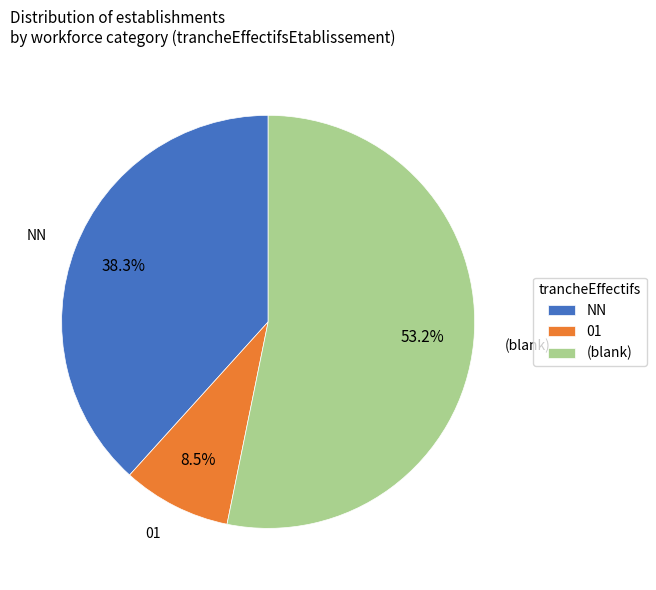

Rank the categories by value from highest to lowest.

(blank), NN, 01